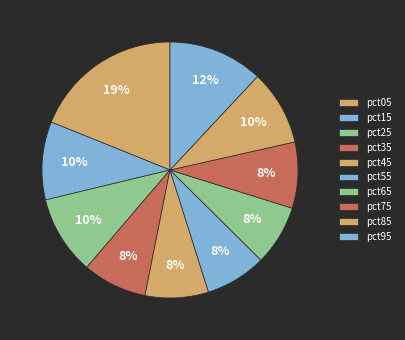

How many segments does this pie chart have?

10